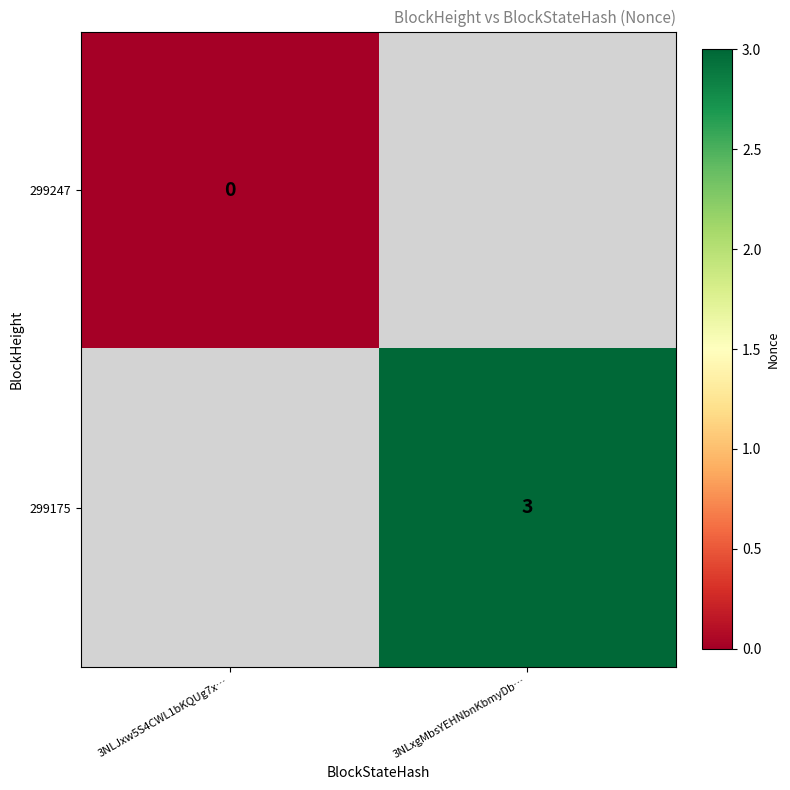

How many series are shown in this chart?

2